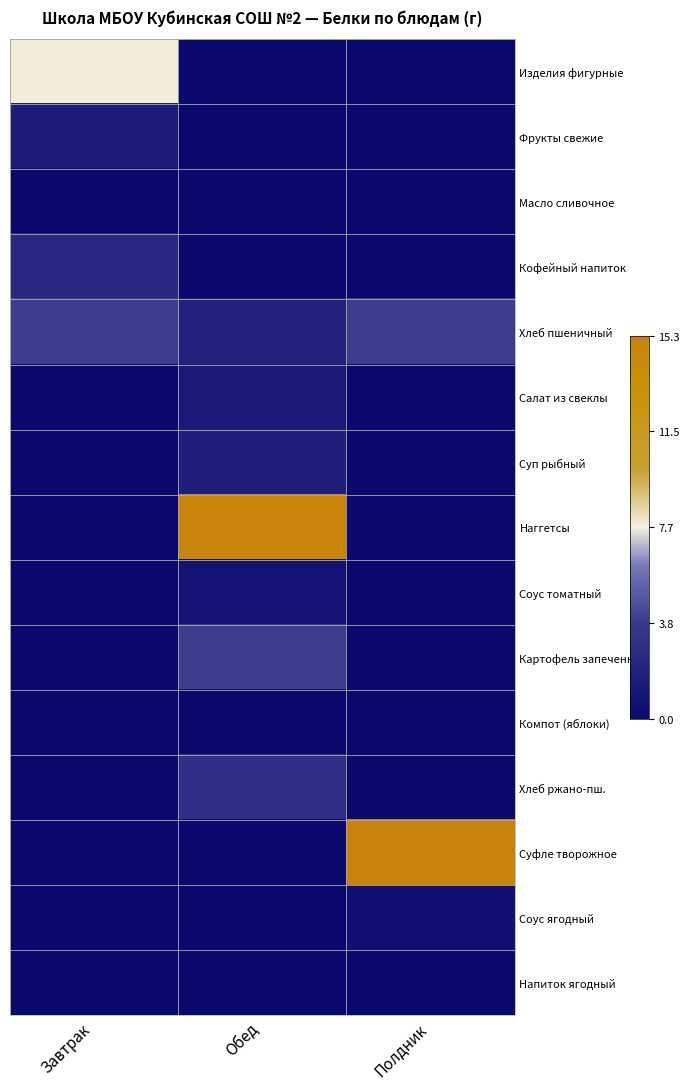

Reading left to right, transcribe all the data shown in this chart.

Изделия фигурные: Завтрак=0.0	Обед=-1.0	Полдник=-1.0
Фрукты свежие: Завтрак=-0.8	Обед=-1.0	Полдник=-1.0
Масло сливочное: Завтрак=-1.0	Обед=-1.0	Полдник=-1.0
Кофейный напиток: Завтрак=-0.7	Обед=-1.0	Полдник=-1.0
Хлеб пшеничный: Завтрак=-0.5	Обед=-0.7	Полдник=-0.5
Салат из свеклы: Завтрак=-1.0	Обед=-0.8	Полдник=-1.0
Суп рыбный: Завтрак=-1.0	Обед=-0.8	Полдник=-1.0
Наггетсы: Завтрак=-1.0	Обед=1.0	Полдник=-1.0
Соус томатный: Завтрак=-1.0	Обед=-0.9	Полдник=-1.0
Картофель запеченный: Завтрак=-1.0	Обед=-0.5	Полдник=-1.0
Компот (яблоки): Завтрак=-1.0	Обед=-1.0	Полдник=-1.0
Хлеб ржано-пш.: Завтрак=-1.0	Обед=-0.6	Полдник=-1.0
Суфле творожное: Завтрак=-1.0	Обед=-1.0	Полдник=1.0
Соус ягодный: Завтрак=-1.0	Обед=-1.0	Полдник=-0.9
Напиток ягодный: Завтрак=-1.0	Обед=-1.0	Полдник=-1.0